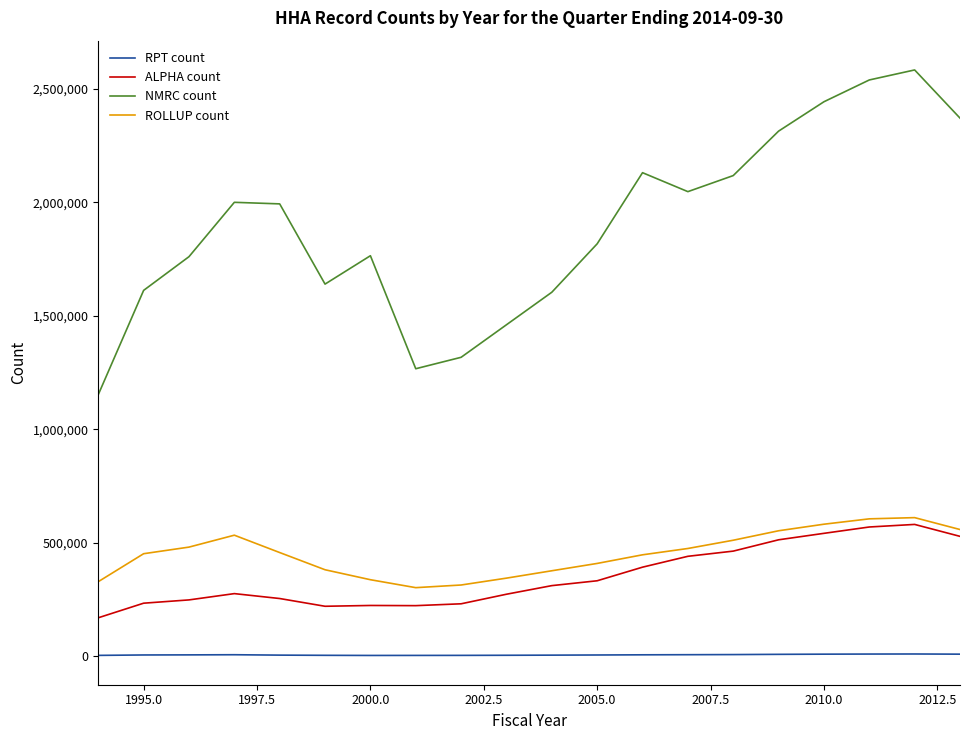

True or false: ALPHA count and NMRC count intersect in this chart.

False